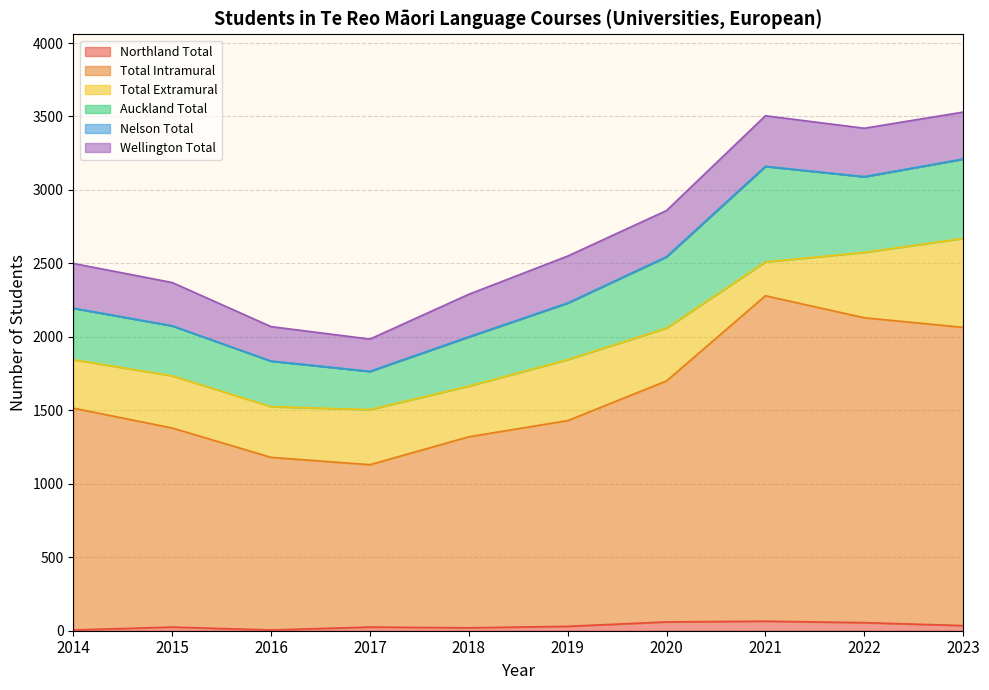

What is the difference between the maximum and second lowest values in the Wellington Total series?

110